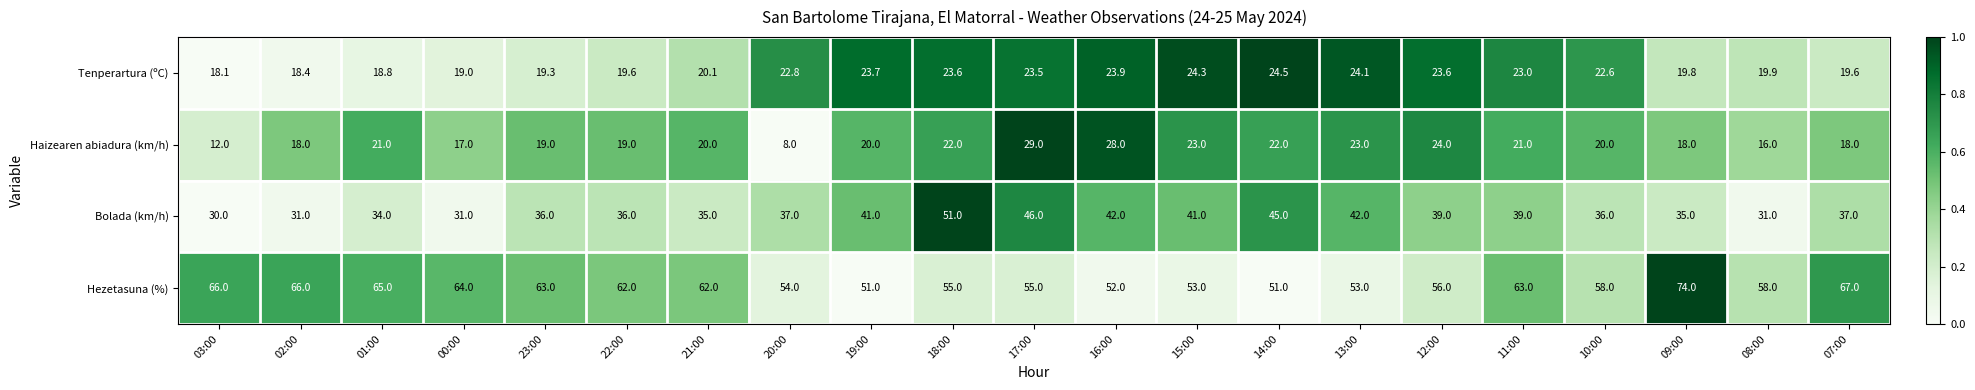

Which series has the largest total across all categories?

Hezetasuna (%)